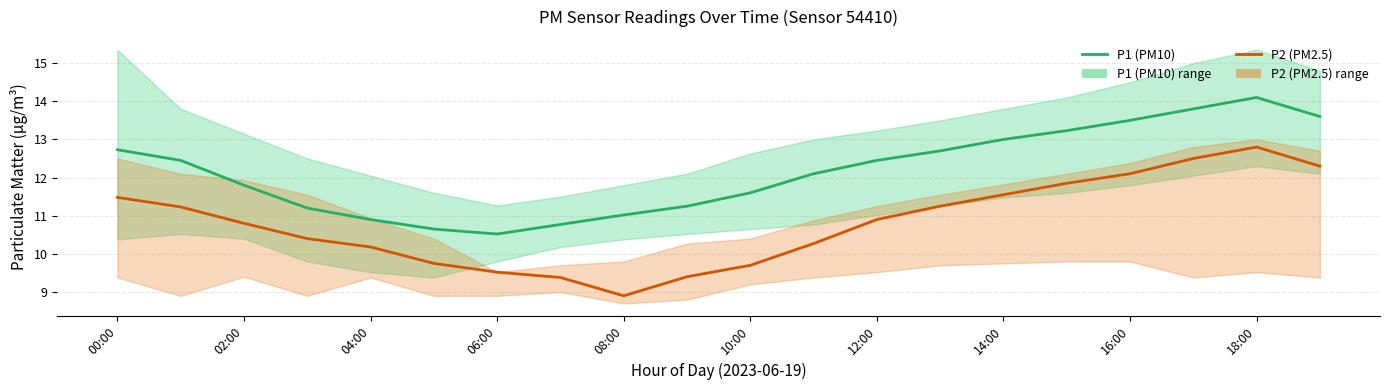

How many series are shown in this chart?

2